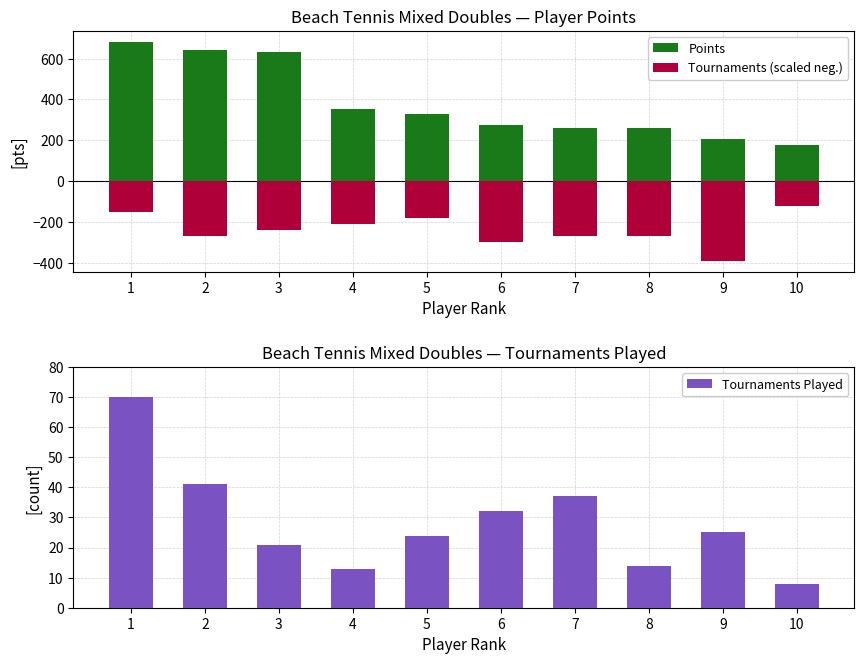

What is the sum of all Tournaments (scaled neg.) values?

-2400